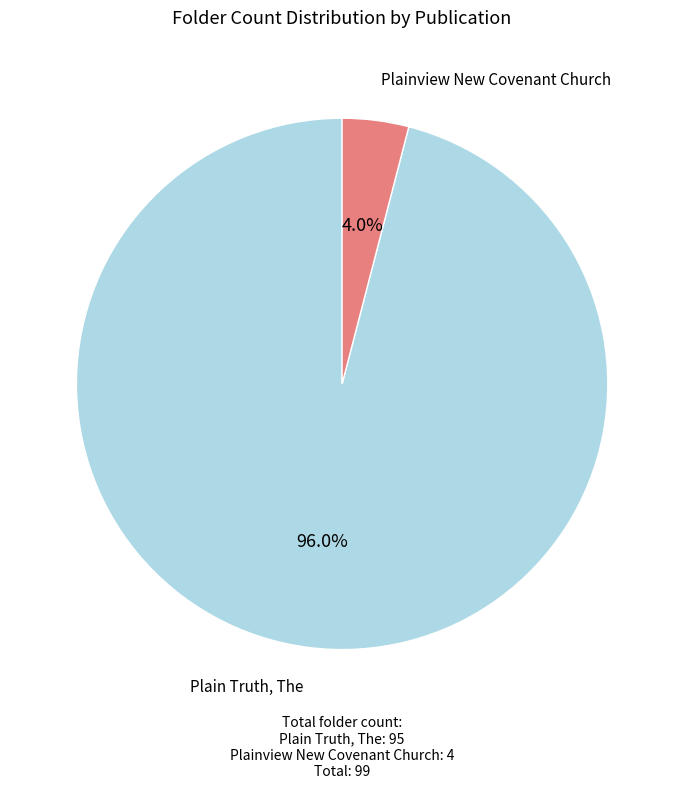

To the nearest percent, what is the combined percentage of Plain Truth, The and Plainview New Covenant Church?

100%